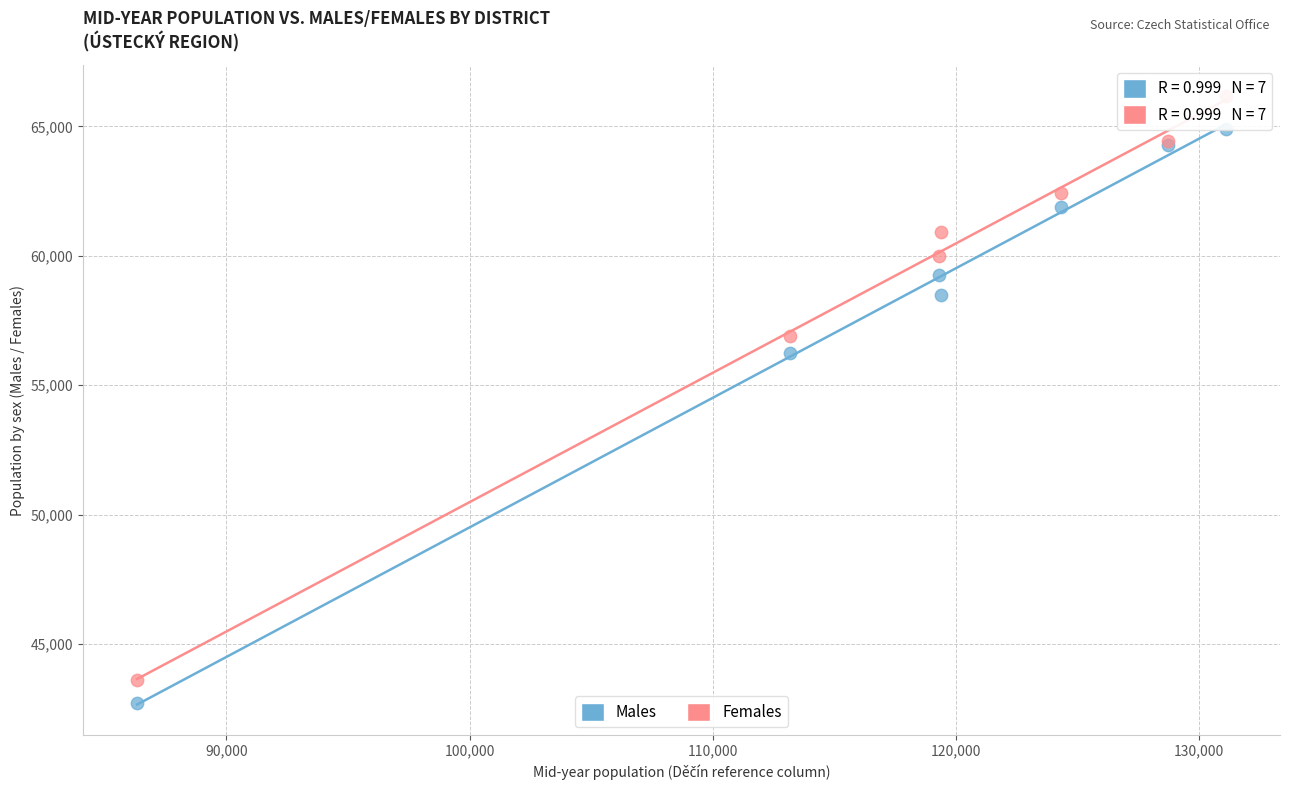

In the Females series, what Y value is closest to 54895?

56904